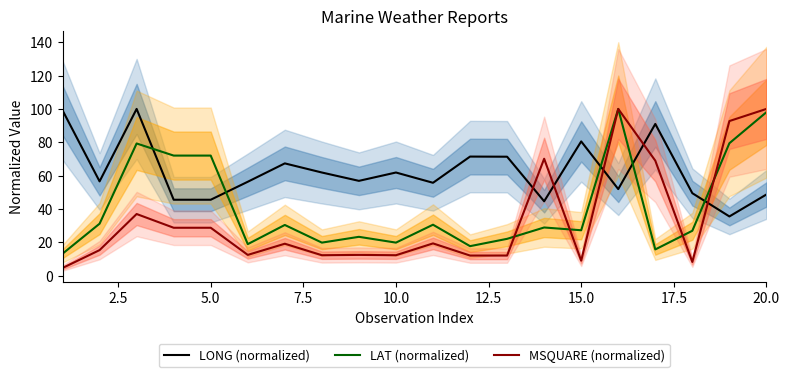

What is the difference between the second highest and second lowest values in the LONG (normalized) series?

54.5